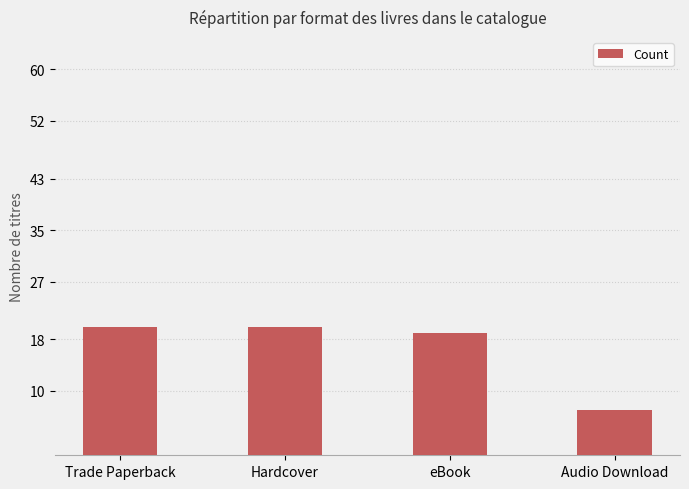

What is the value of the 1st bar from the left?

20